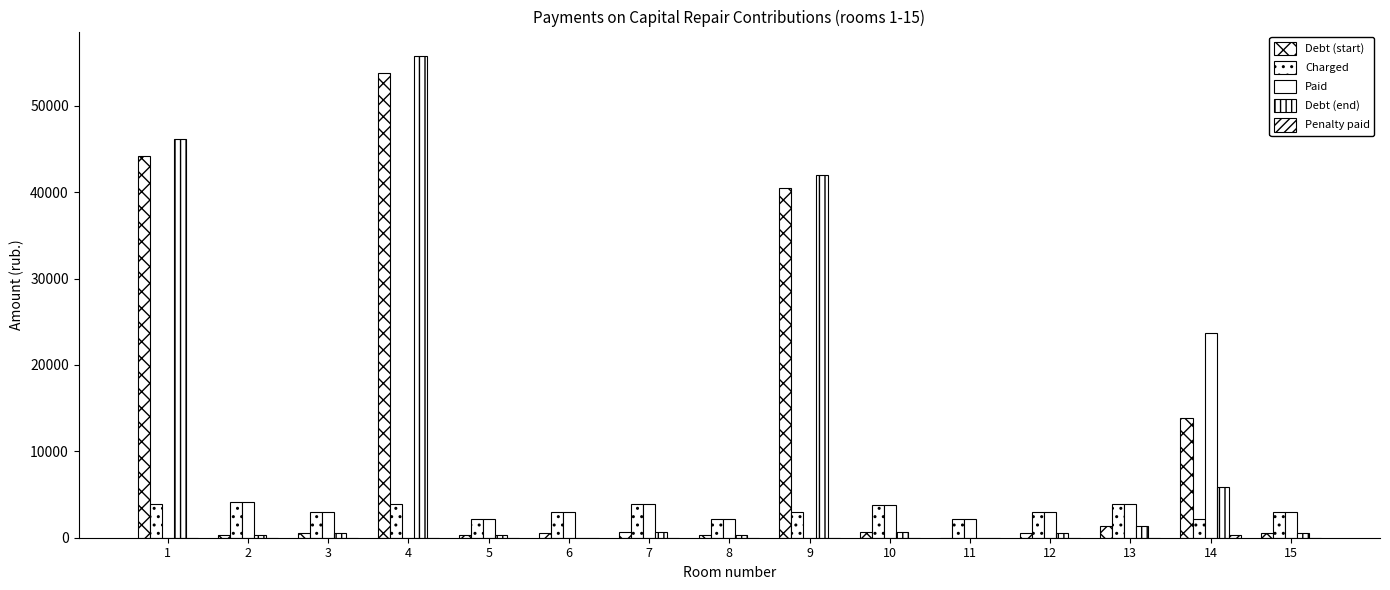

The value of Debt (start) at 10 is 625.9. True or false?

True